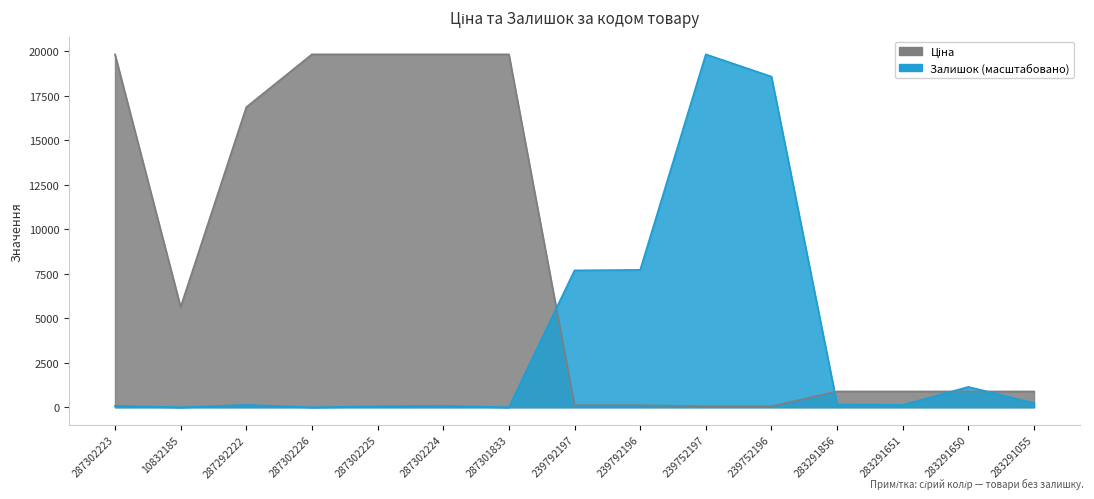

List the series in order of their peak value, lowest first.

Ціна, Залишок